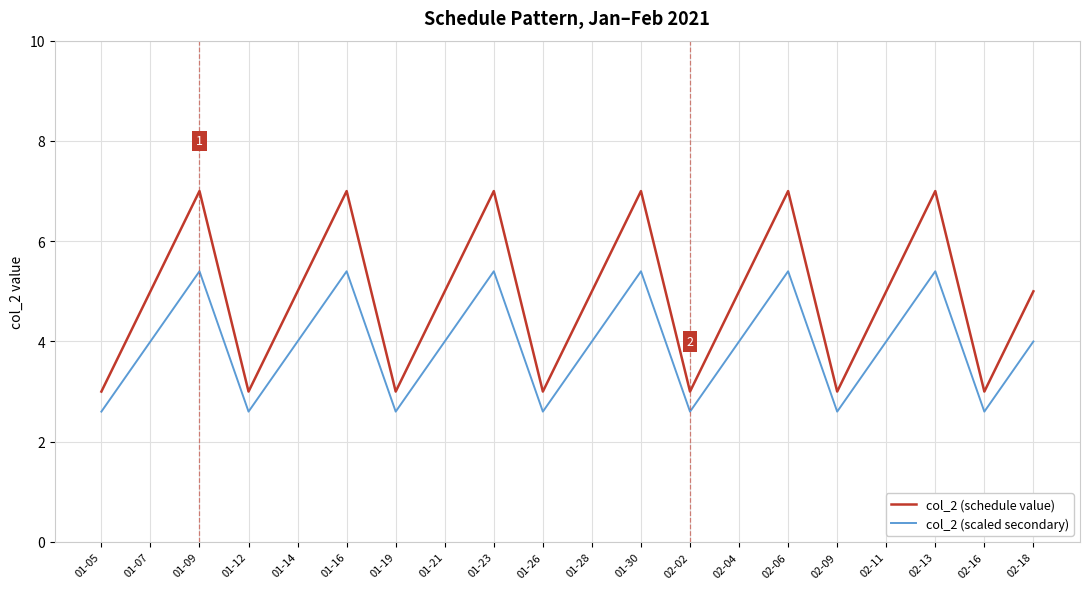

Reading left to right, extract all data points from this chart.

col_2 (schedule value): 3.0	5.0	7.0	3.0	5.0	7.0	3.0	5.0	7.0	3.0	5.0	7.0	3.0	5.0	7.0	3.0	5.0	7.0	3.0	5.0
col_2 (scaled secondary): 2.6	4.0	5.4	2.6	4.0	5.4	2.6	4.0	5.4	2.6	4.0	5.4	2.6	4.0	5.4	2.6	4.0	5.4	2.6	4.0